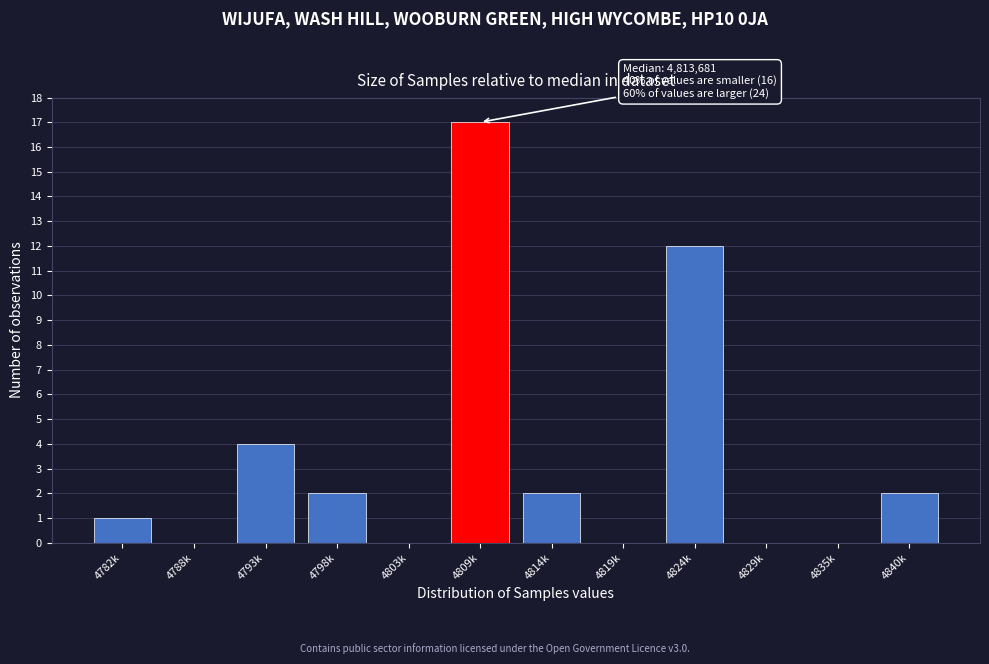

Reading left to right, what are all the values shown in this chart?

4782k=1	4788k=0	4793k=4	4798k=2	4803k=0	4809k=17	4814k=2	4819k=0	4824k=12	4829k=0	4835k=0	4840k=2